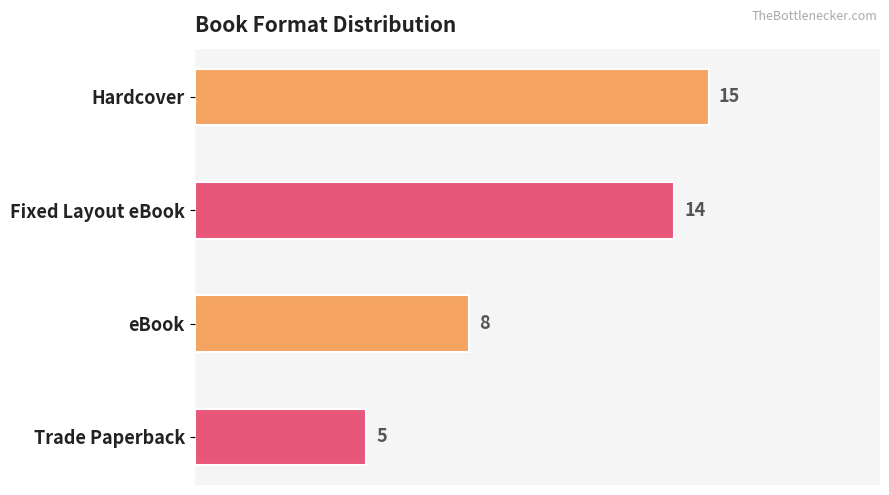

Is it true that the value at Hardcover is 15?

True